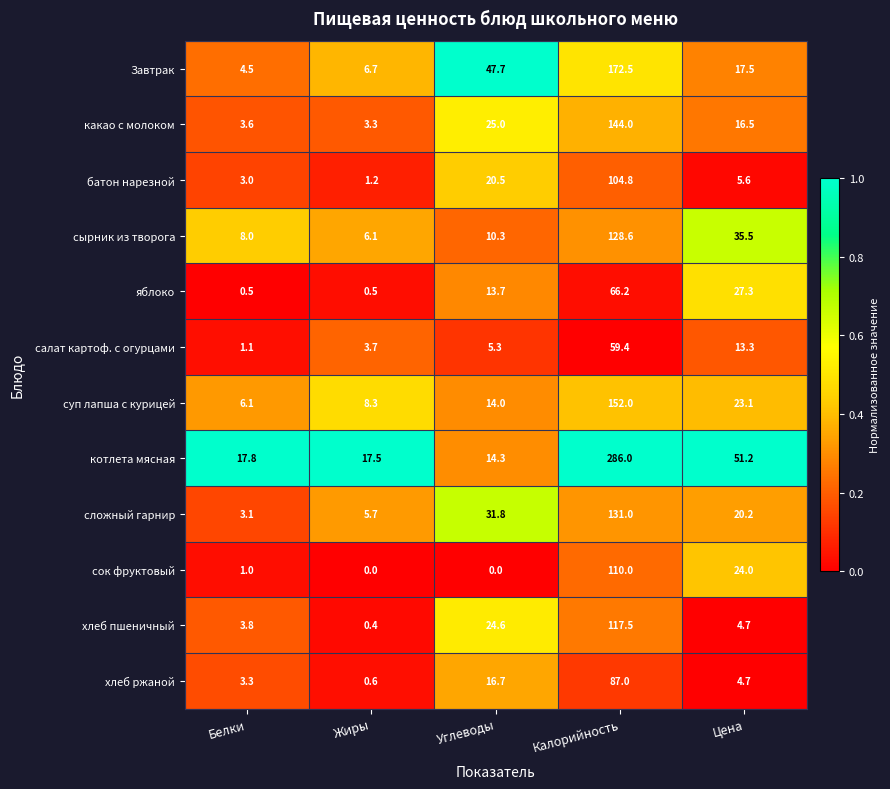

List the labels in order of салат картоф. с огурцами value, smallest first.

Белки, Жиры, Углеводы, Цена, Калорийность